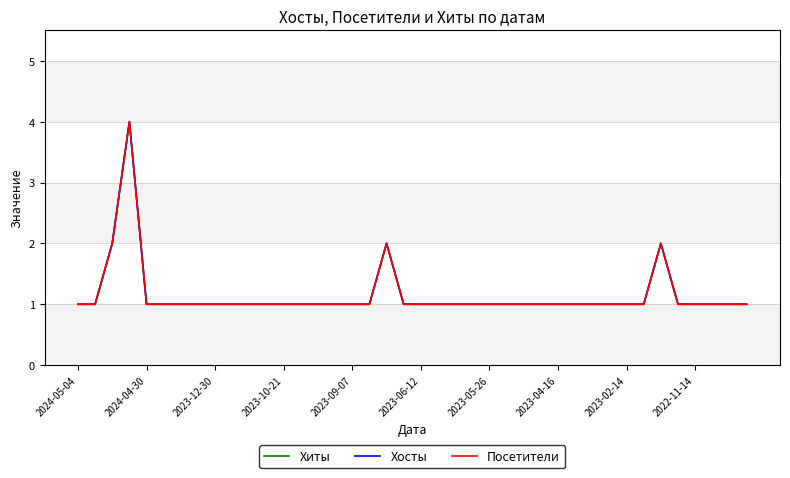

Does the chart display data point markers on the line(s)?

No